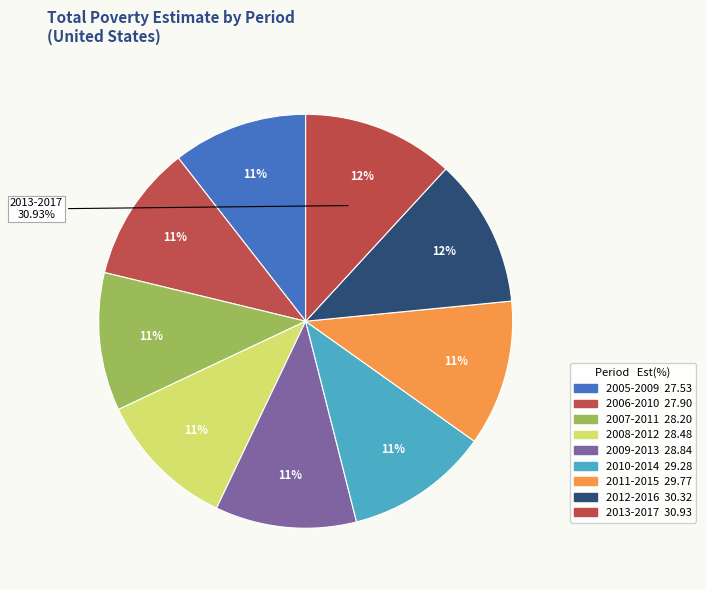

True or false: 2012-2016 accounts for 18% of the total.

False